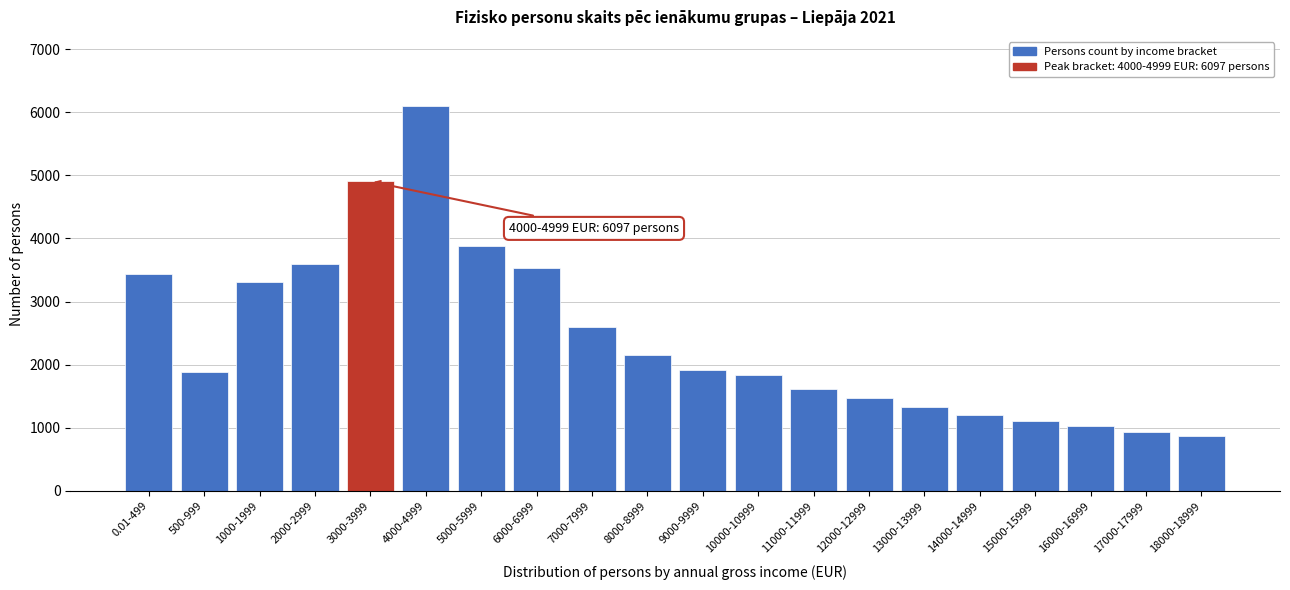

Which category has the highest value across all series?

4000-4999